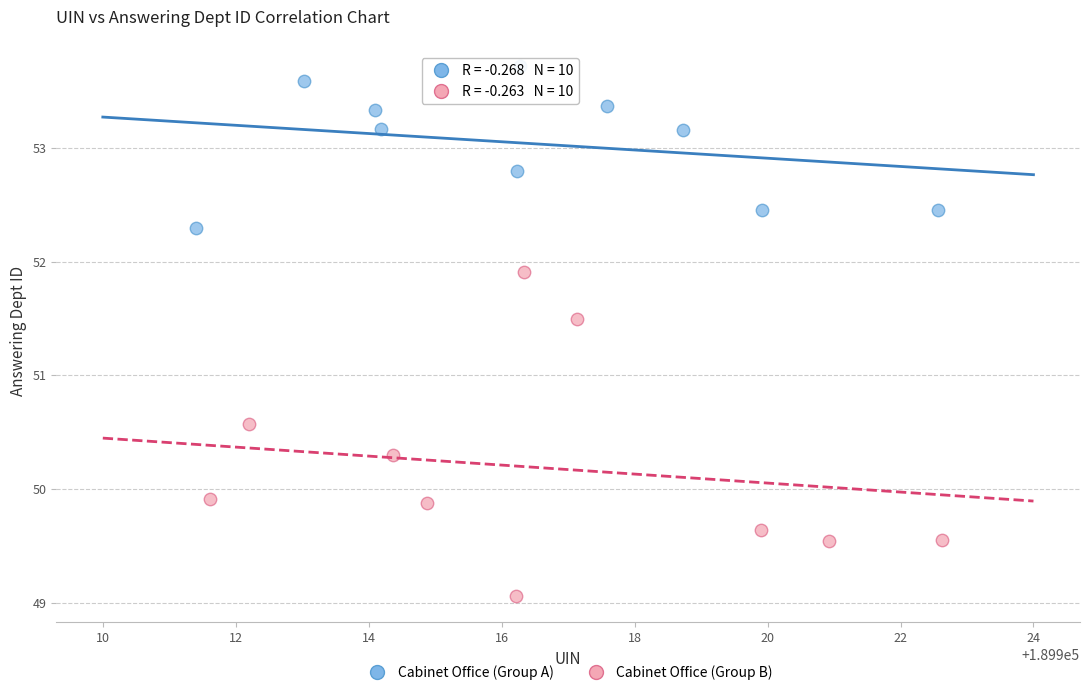

What are all the series names shown in the legend?

Cabinet Office (Group A), Cabinet Office (Group B)